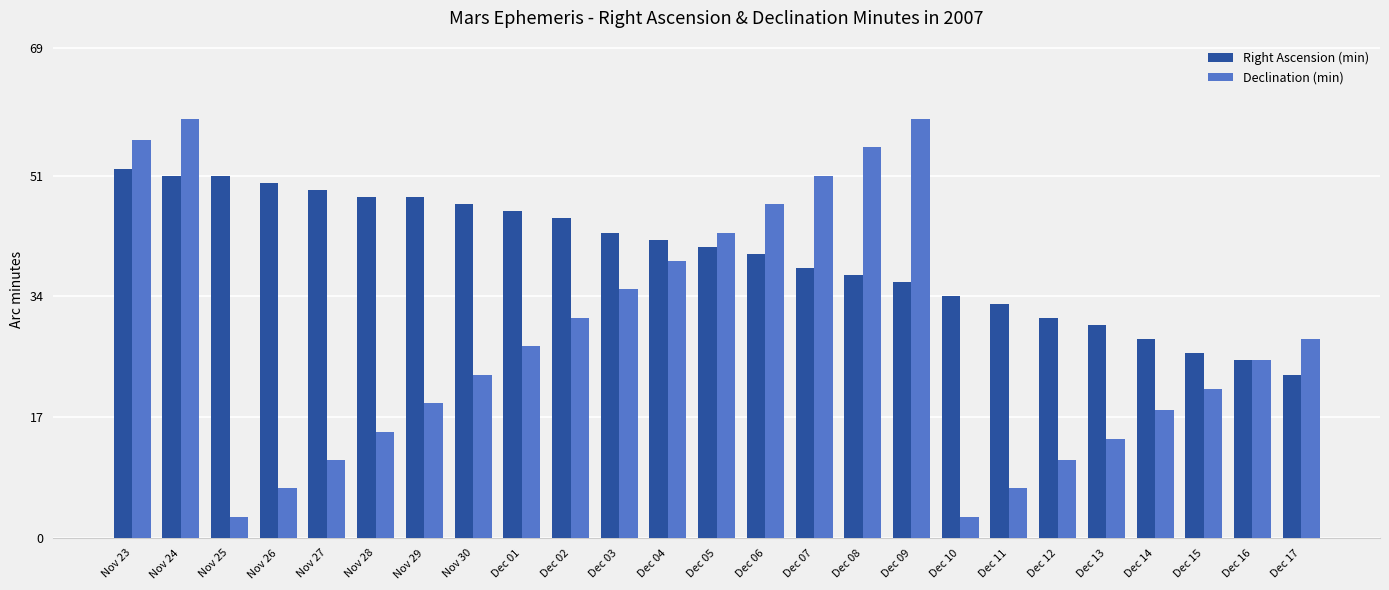

What is the total value across all series at Dec 11?

40